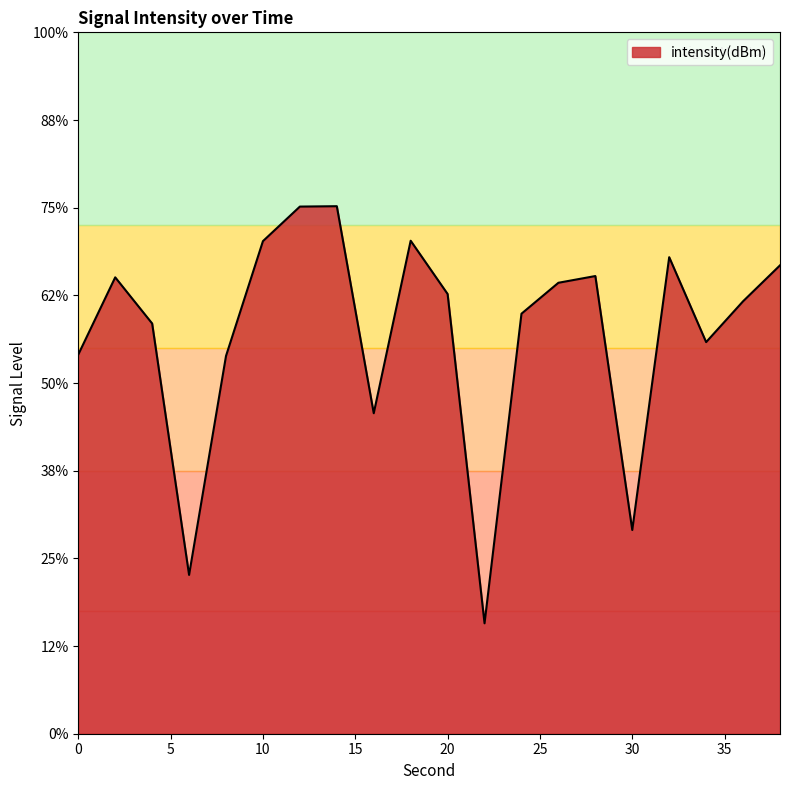

What is the sum of all values?

-2644.1